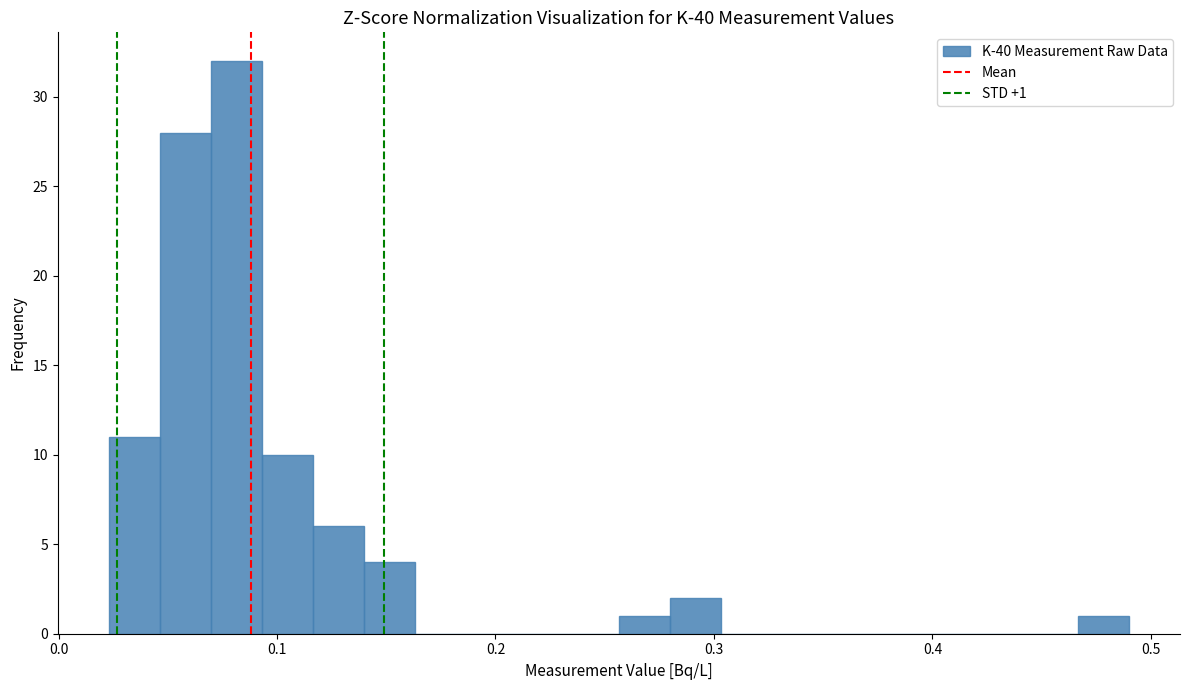

Read against the x-axis, roughly where is the centre of the tallest bar?

0.08